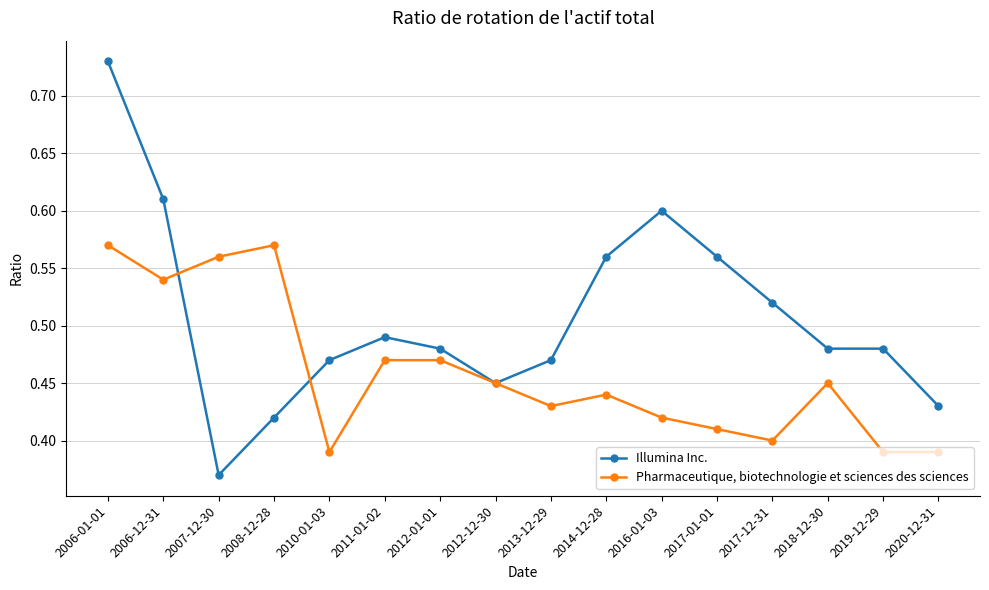

Is this an area chart (filled region under the line)?

No